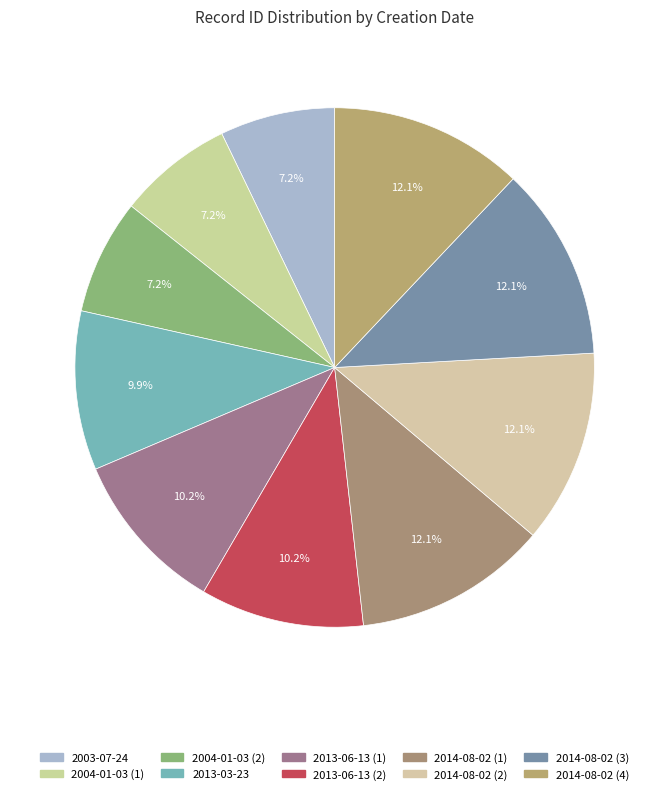

The 2004-01-03 (2) slice represents 17% of the pie. True or false?

False